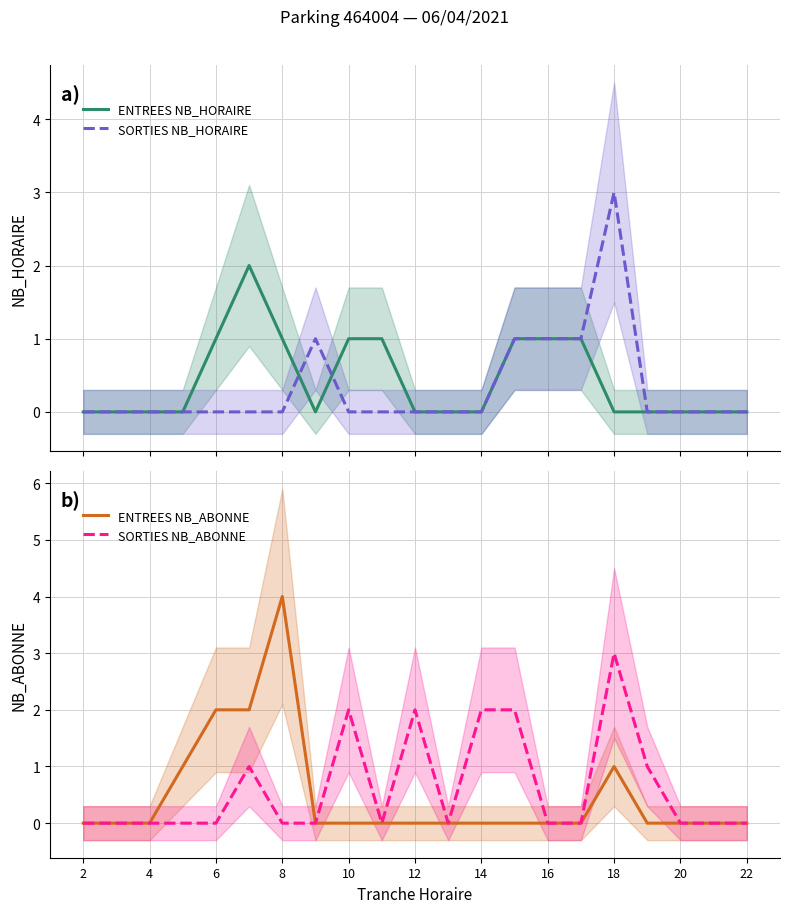

After their last crossing, which series has the higher values: ENTREES NB_ABONNE or ENTREES NB_HORAIRE?

ENTREES NB_ABONNE